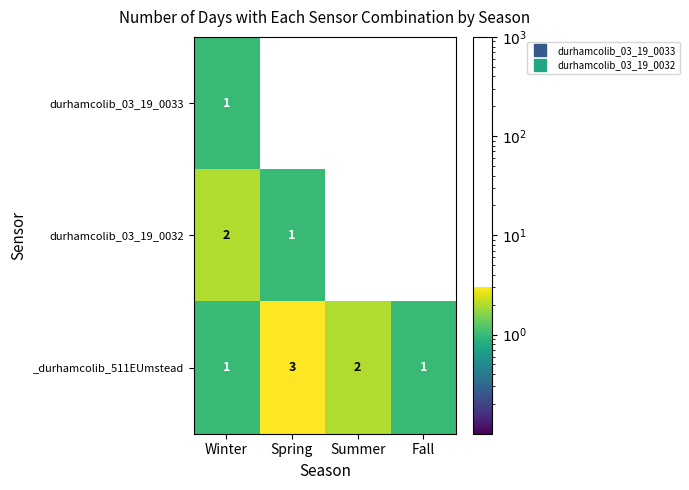

How many data points does each series have?

4